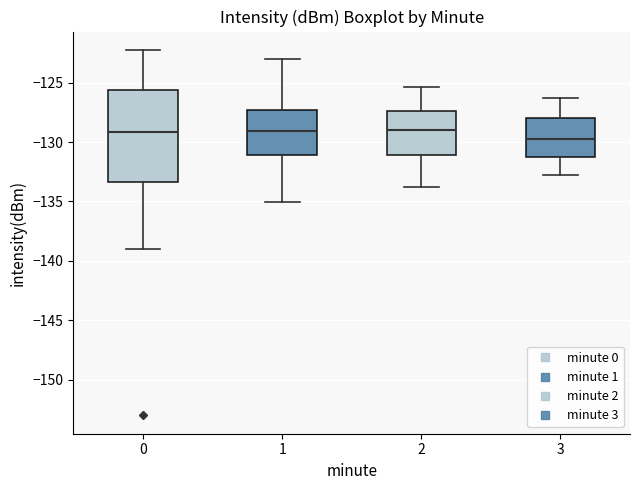

Which box is the tallest, from its lower edge to its upper edge?

0